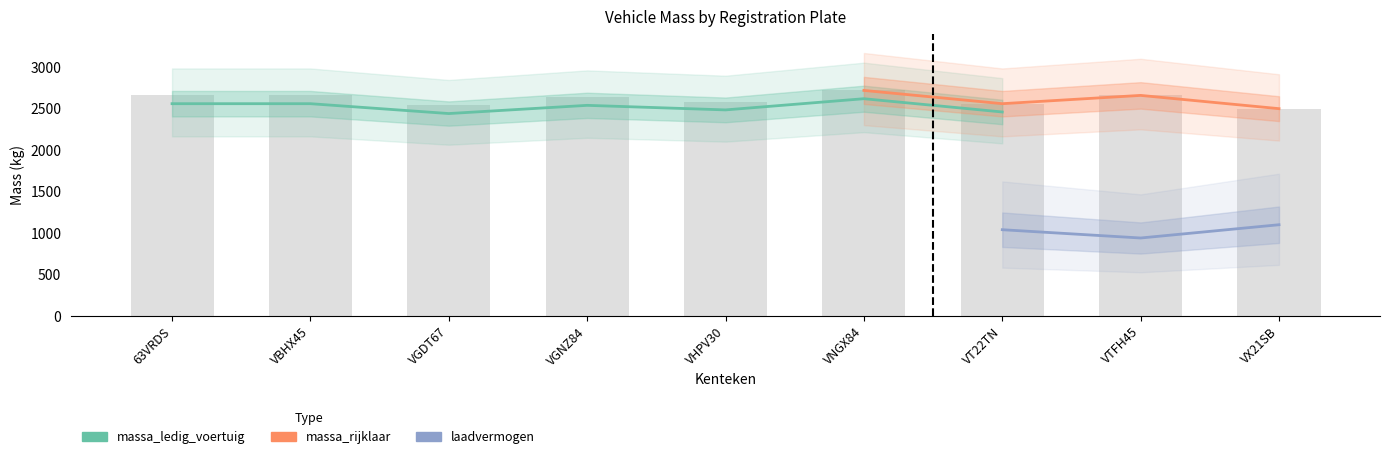

Count the number of categories in the chart.

9